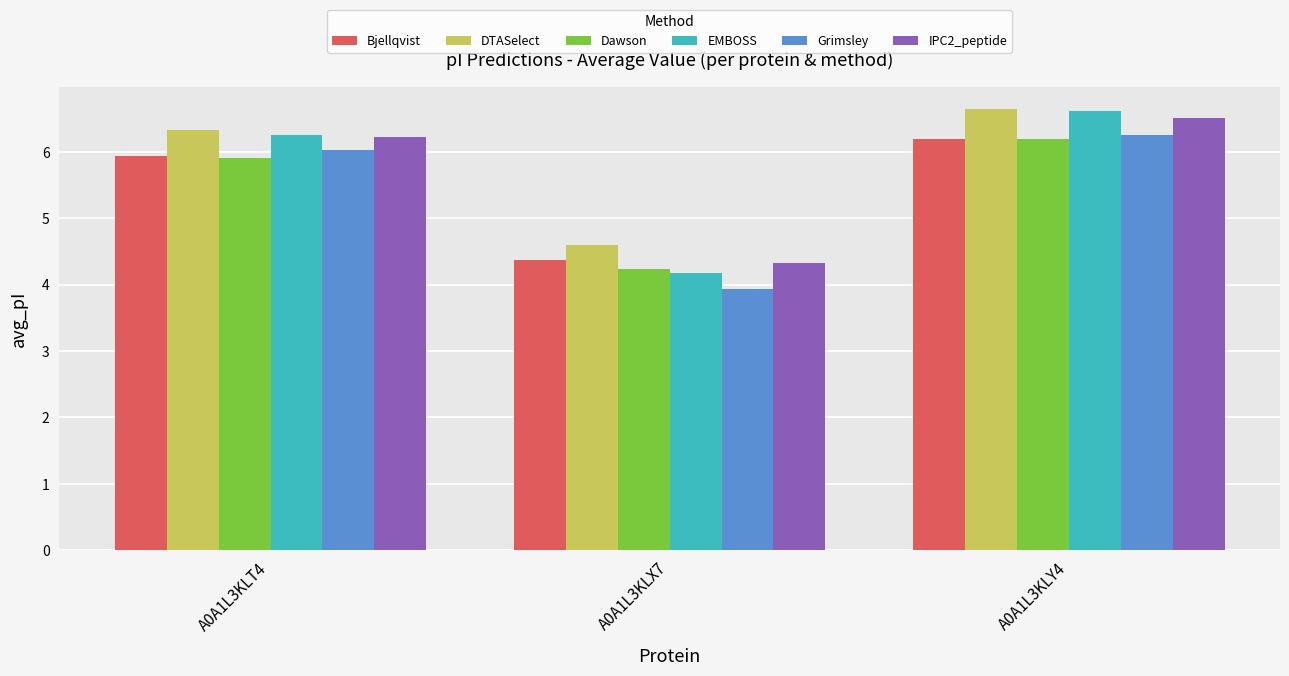

Count the number of categories in the chart.

3